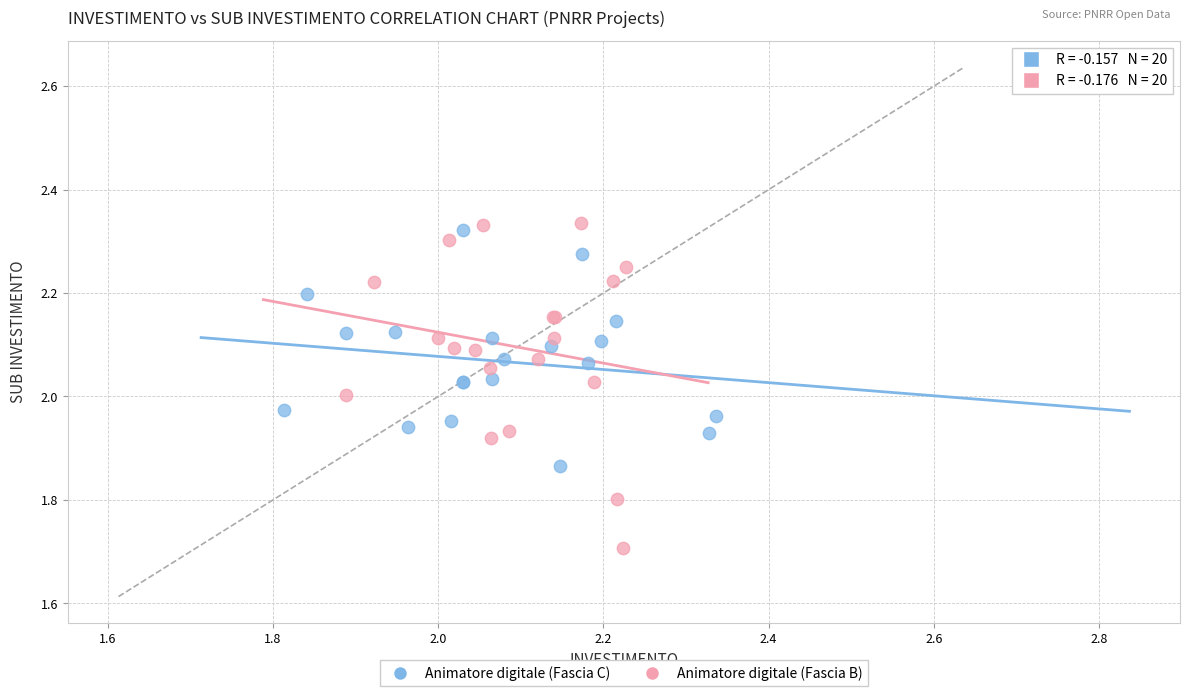

Which series has the widest spread of Y values?

Animatore digitale (Fascia B)